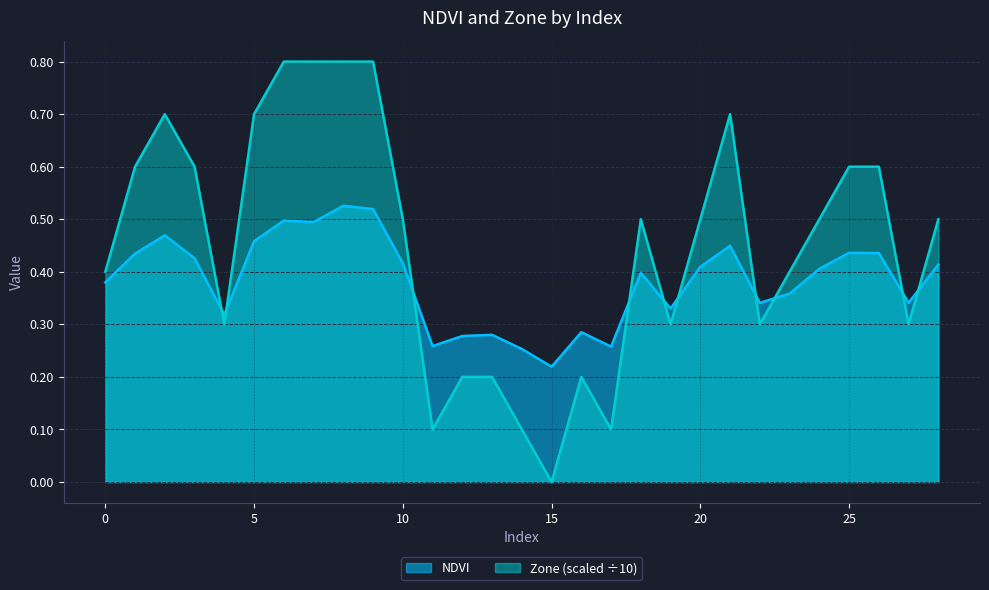

What is the total value across all series at 3?

1.0